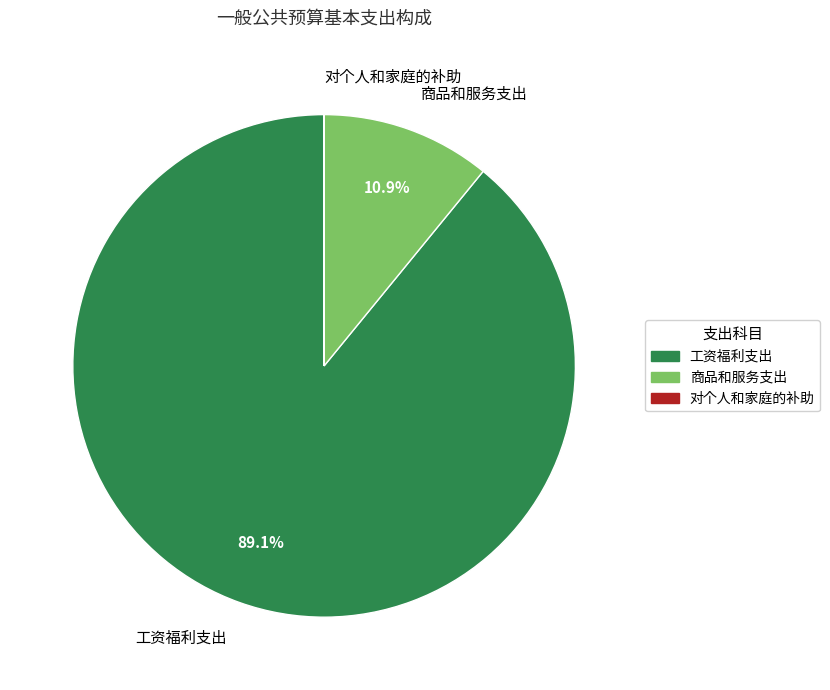

Which category has the smallest portion of the pie?

对个人和家庭的补助